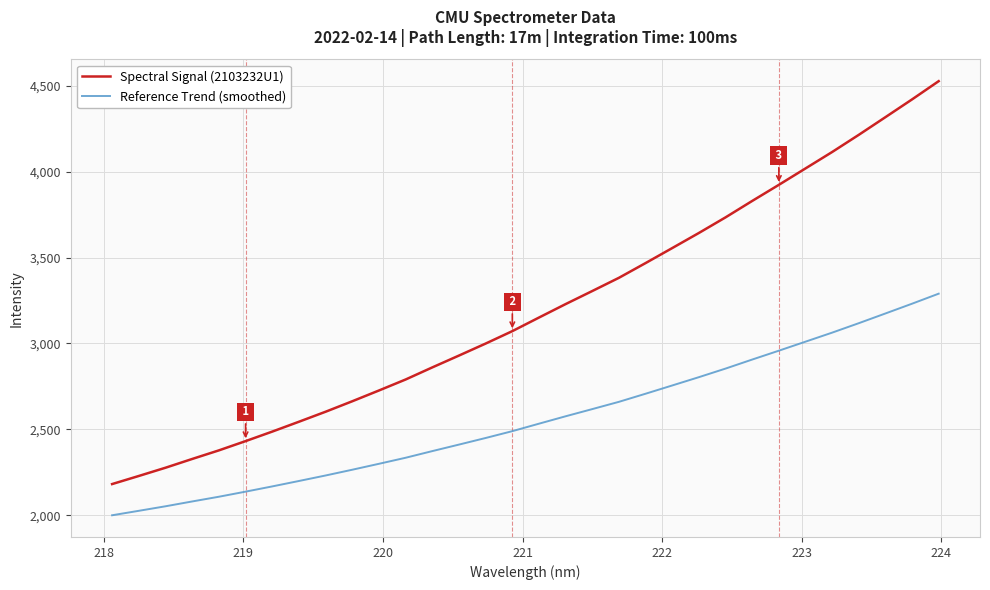

Is this an area chart (filled region under the line)?

No